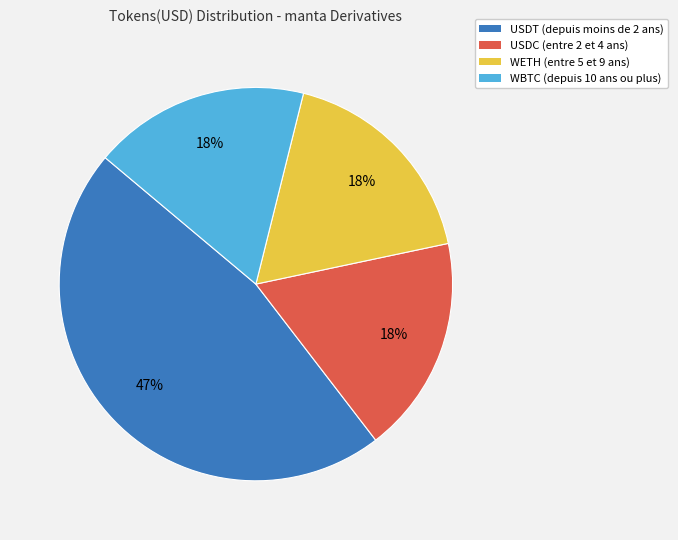

Which slice is the largest?

USDT